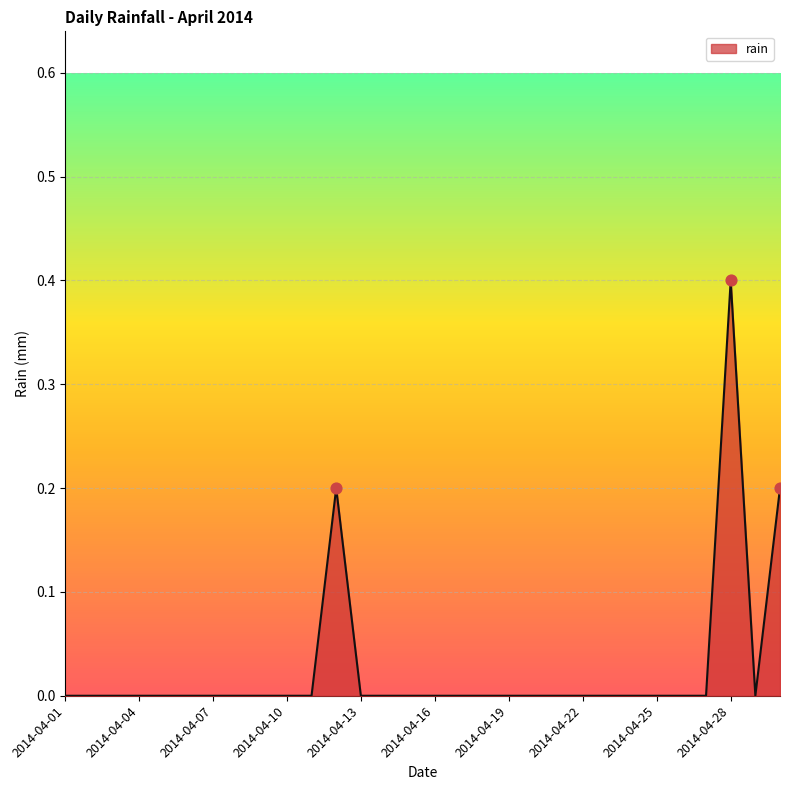

What is the maximum value shown in the chart?

0.4